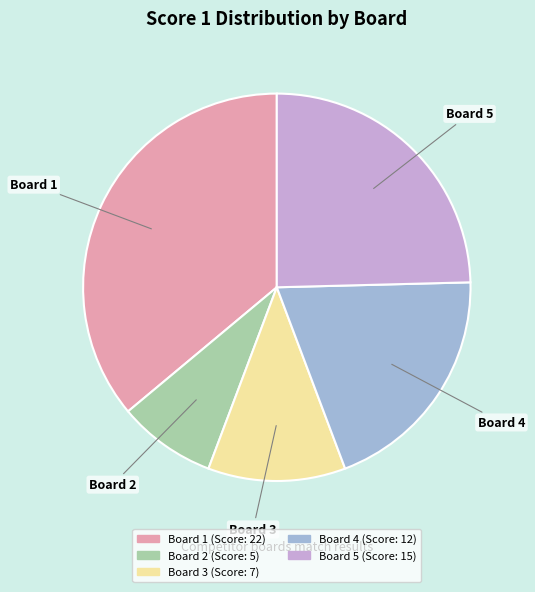

Is it true that Board 2 is 1% of the pie?

False